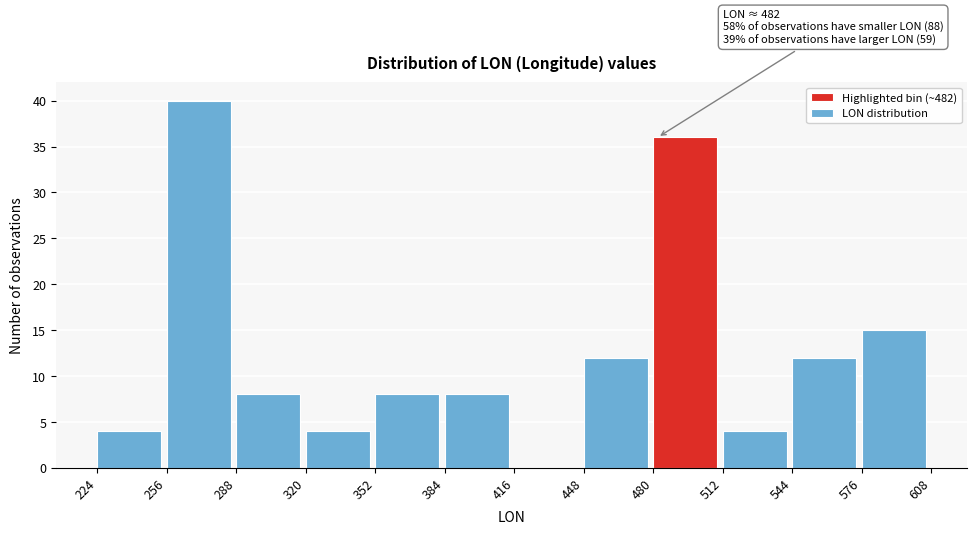

Which range on the x-axis has the tallest bar?

256 to 288